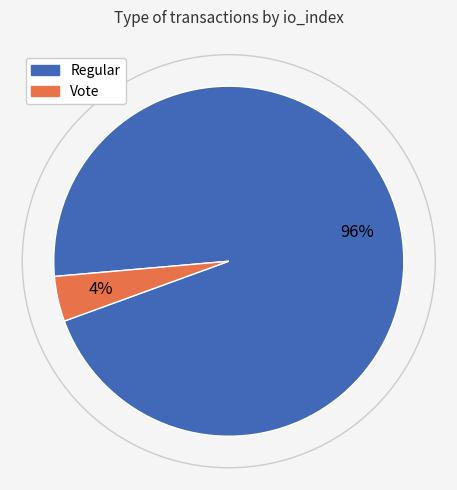

How many segments does this pie chart have?

2